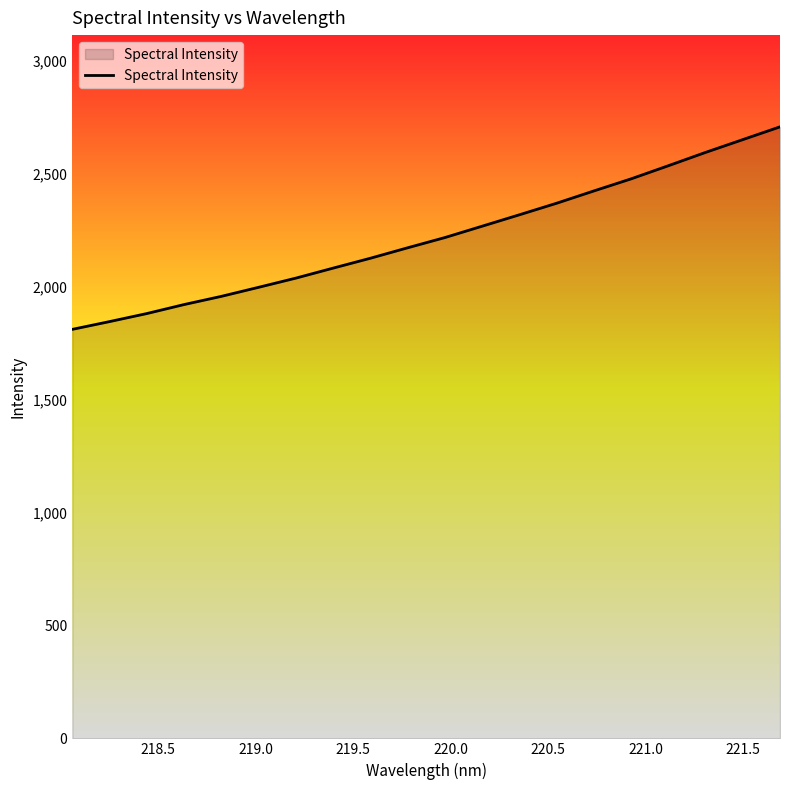

What is the greatest value displayed?

2707.2